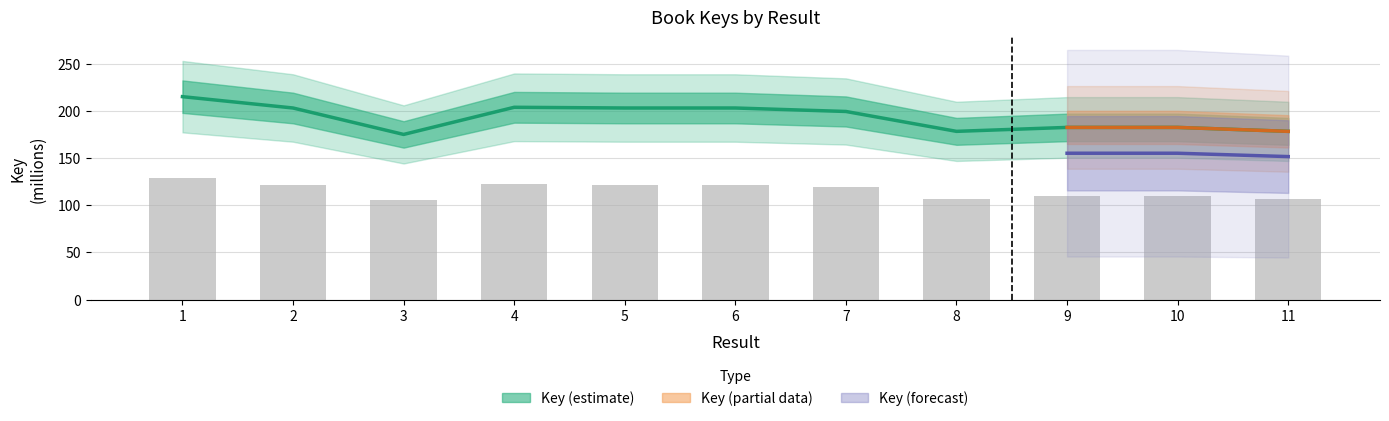

What is the difference between the maximum and minimum values?

40.1